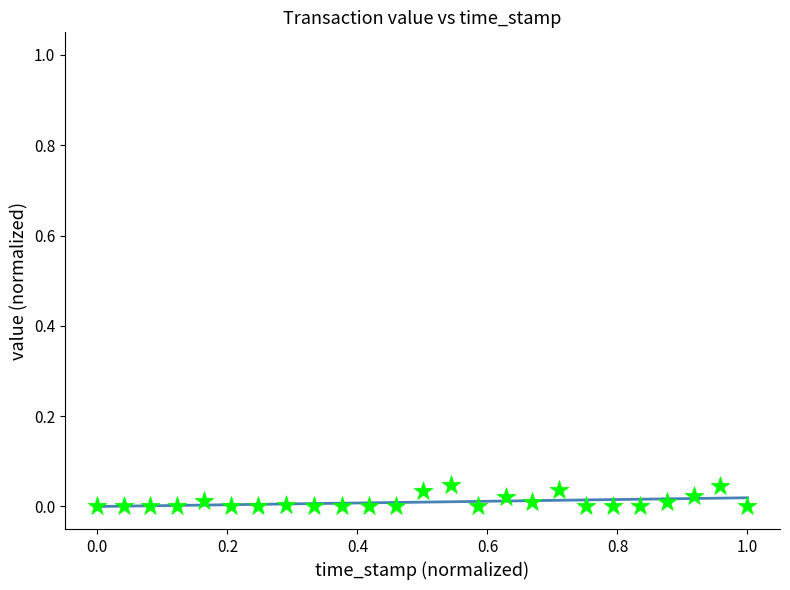

What is the range of X values (max minus min)?

1.0